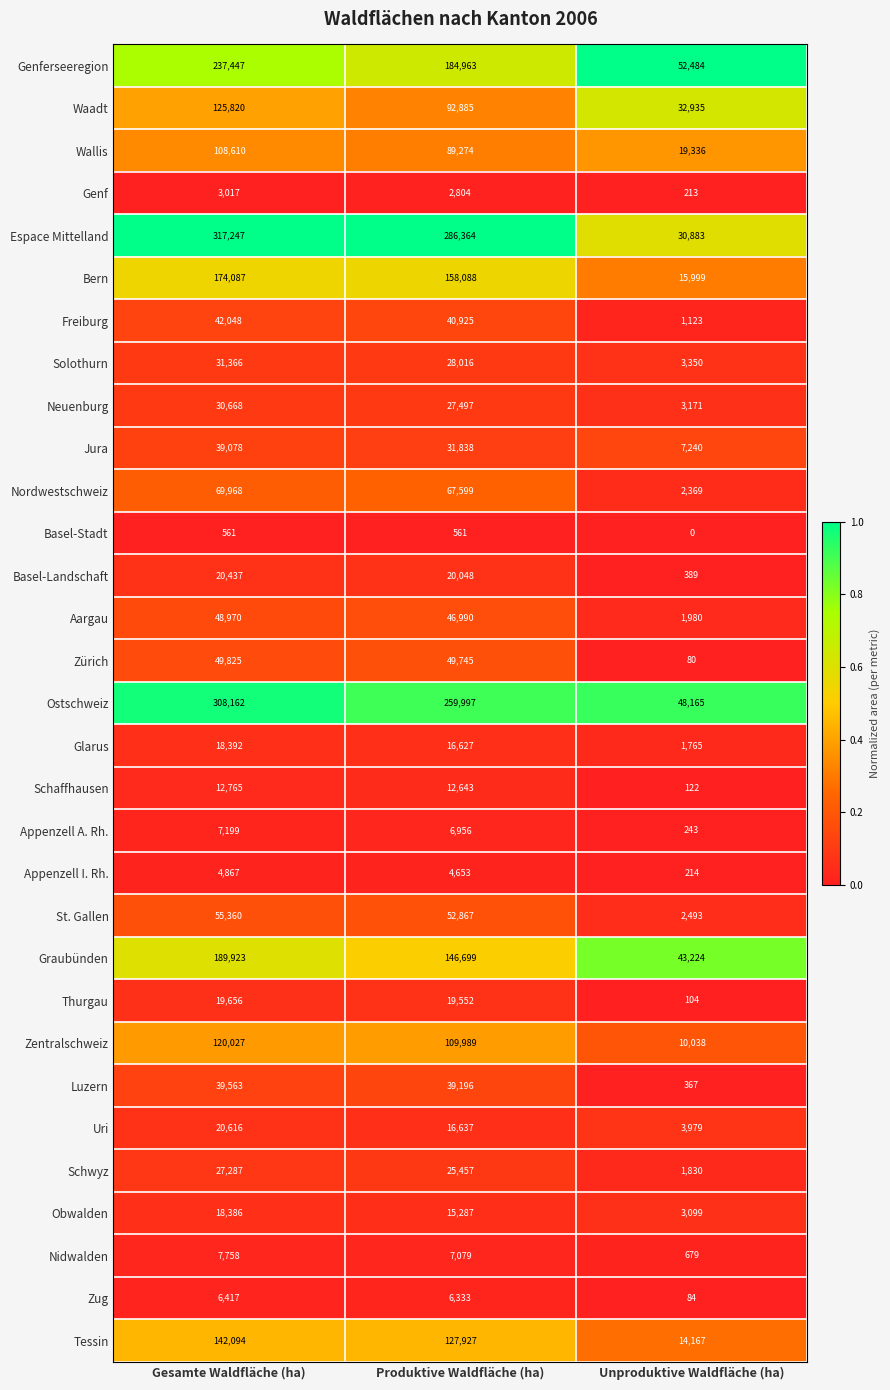

What is the difference between the maximum and minimum values in the Zug series?

6333